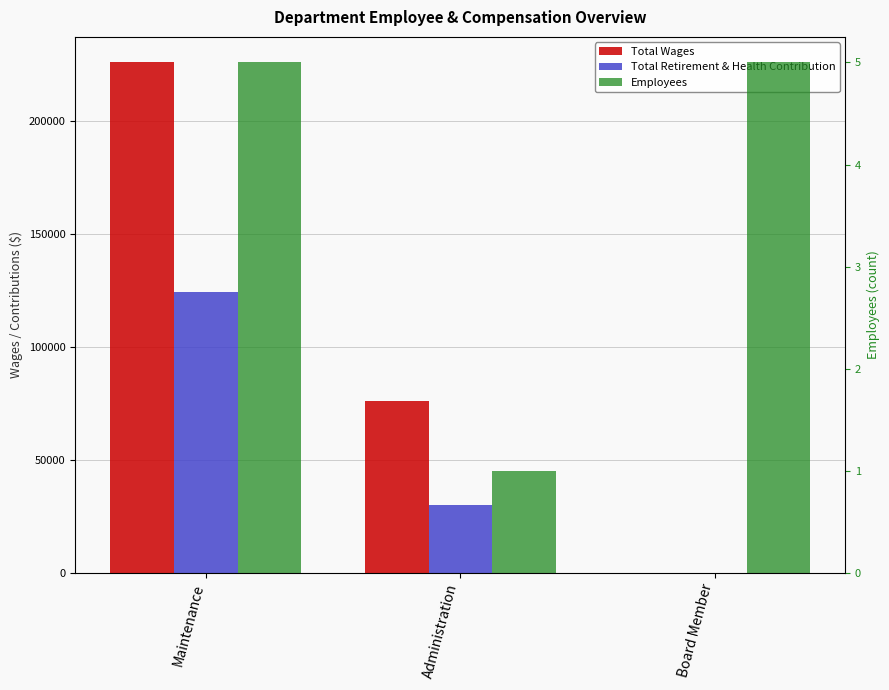

Which series changed the most between Maintenance and Administration?

Total Wages